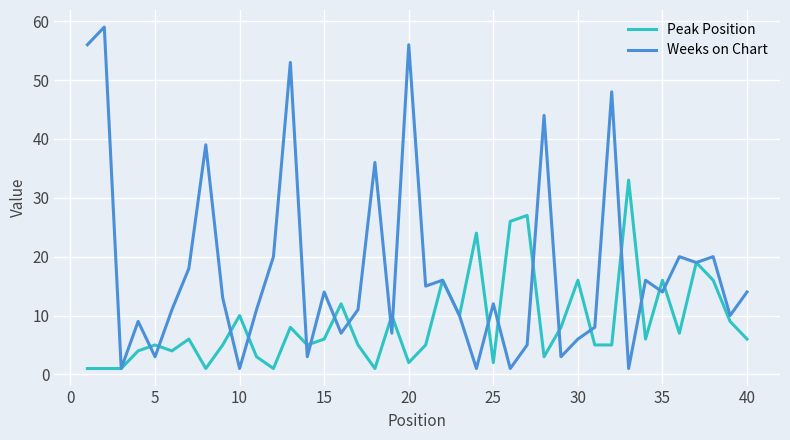

Which series has the largest range (max minus min)?

Weeks on Chart